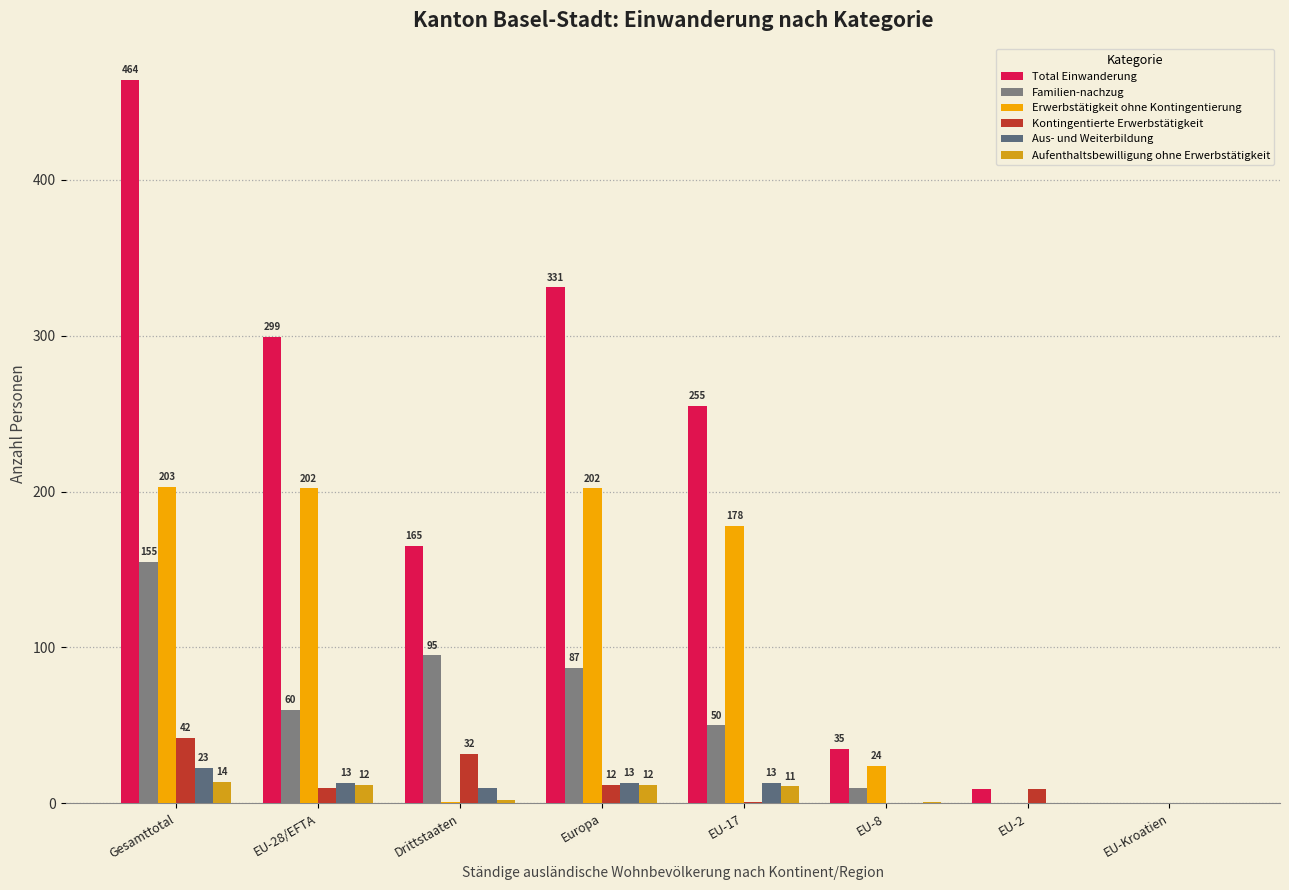

Which series has the largest total across all categories?

Total Einwanderung